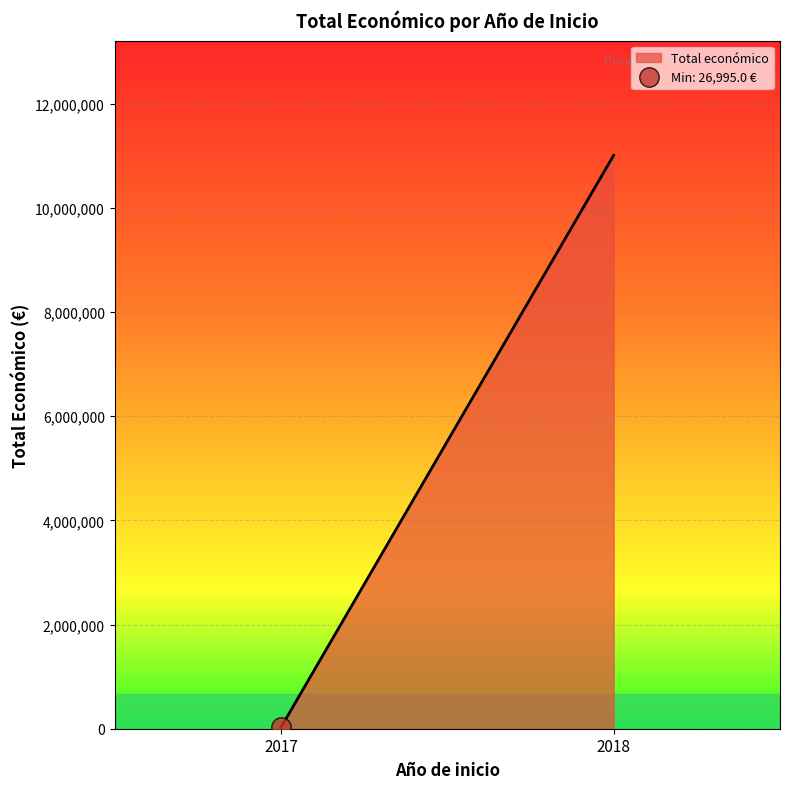

At which category does the chart reach its peak across all series?

2018 (PURINES 4.0)